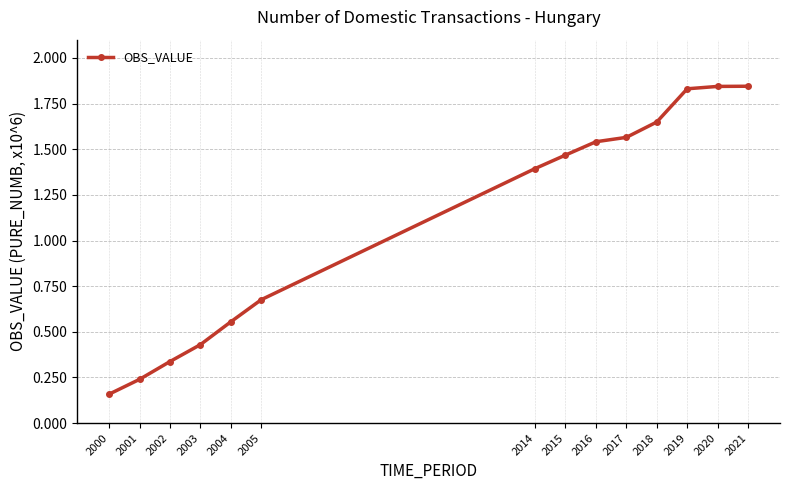

Which category has the lowest value across all series?

2000